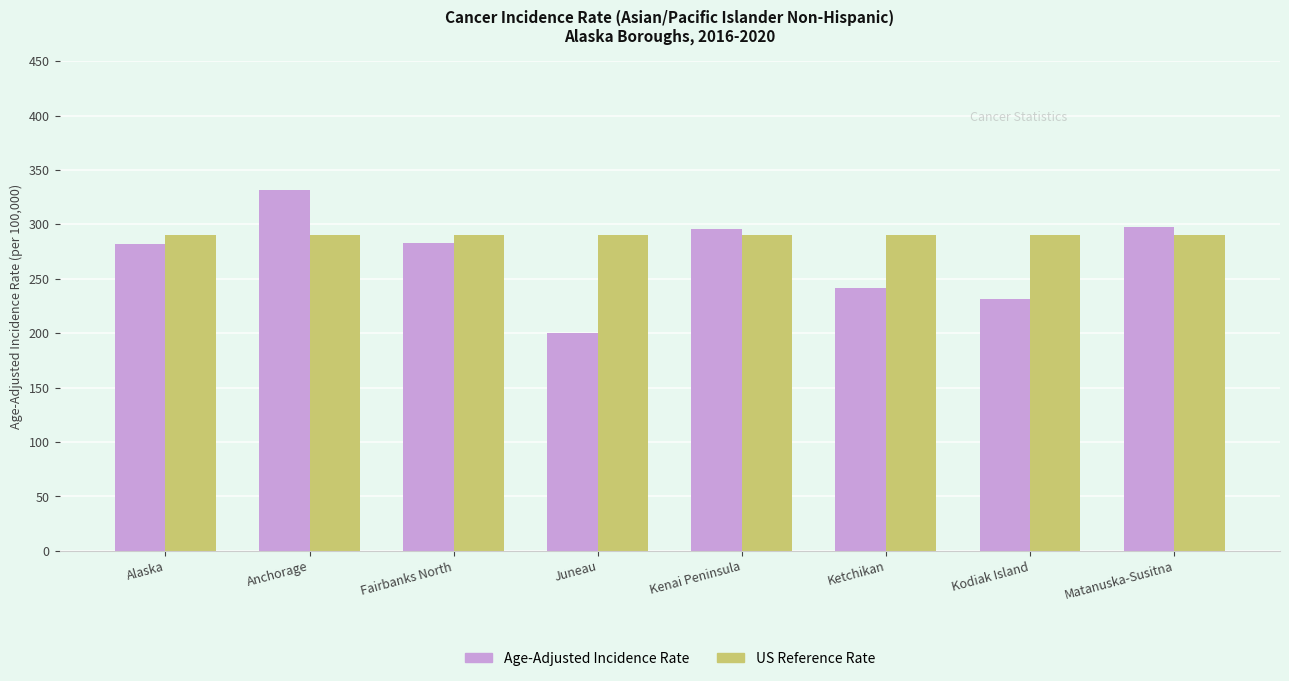

What value does the US Reference Rate series have at Ketchikan?

290.3